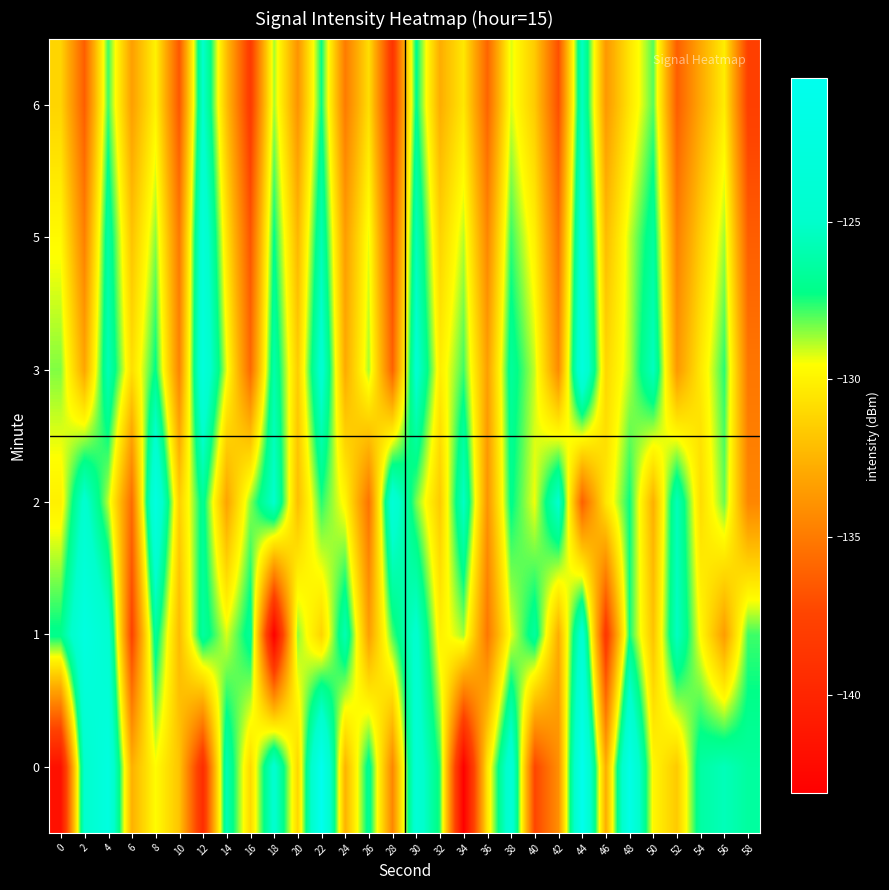

Reading left to right, list all the values displayed in this chart.

0: 0=-141.7	2=-124.8	4=-122.4	6=-132.6	8=-129.6	10=-131.8	12=-139.3	14=-125.8	16=-131.0	18=-124.5	20=-131.1	22=-120.4	24=-132.5	26=-126.7	28=-134.5	30=-123.8	32=-127.6	34=-143.1	36=-130.5	38=-123.5	40=-137.4	42=-134.1	44=-120.6	46=-132.8	48=-121.5	50=-129.8	52=-131.6	54=-126.3	56=-125.6	58=-126.5
1: 0=-127.1	2=-122.3	4=-124.3	6=-137.6	8=-126.7	10=-132.2	12=-126.5	14=-129.2	16=-126.7	18=-143.1	20=-128.5	22=-131.2	24=-125.8	26=-133.4	28=-127.9	30=-124.6	32=-130.1	34=-128.7	36=-135.2	38=-129.3	40=-126.5	42=-132.8	44=-124.1	46=-138.6	48=-127.4	50=-131.9	52=-125.3	54=-129.7	56=-133.5	58=-127.8
2: 0=-130.1	2=-124.5	4=-128.9	6=-135.7	8=-122.3	10=-131.4	12=-126.8	14=-133.2	16=-128.5	18=-124.9	20=-132.1	22=-127.6	24=-129.8	26=-135.4	28=-123.7	30=-128.3	32=-131.6	34=-125.2	36=-133.9	38=-127.1	40=-129.4	42=-124.8	44=-136.2	46=-130.5	48=-127.3	50=-132.7	52=-125.6	54=-130.9	56=-128.2	58=-134.5
3: 0=-128.4	2=-133.1	4=-125.7	6=-130.8	8=-127.2	10=-134.6	12=-122.9	14=-129.3	16=-135.8	18=-126.1	20=-131.5	22=-124.3	24=-132.9	26=-128.7	28=-136.1	30=-124.5	32=-130.2	34=-127.8	36=-133.4	38=-126.6	40=-129.0	42=-134.3	44=-122.7	46=-131.1	48=-128.9	50=-125.4	52=-133.7	54=-130.4	56=-127.6	58=-135.2
5: 0=-129.7	2=-134.8	4=-126.3	6=-131.9	8=-128.5	10=-135.1	12=-123.4	14=-130.6	16=-136.7	18=-127.2	20=-132.4	22=-125.8	24=-133.5	26=-129.3	28=-137.2	30=-125.6	32=-131.3	34=-128.9	36=-134.5	38=-127.7	40=-130.1	42=-135.4	44=-123.8	46=-132.2	48=-129.0	50=-126.5	52=-134.8	54=-131.5	56=-128.7	58=-136.3
6: 0=-131.2	2=-136.3	4=-127.8	6=-133.4	8=-130.0	10=-136.6	12=-124.9	14=-132.1	16=-138.2	18=-128.7	20=-133.9	22=-127.3	24=-135.0	26=-130.8	28=-138.7	30=-127.1	32=-132.8	34=-130.4	36=-136.0	38=-129.2	40=-131.6	42=-136.9	44=-125.3	46=-133.7	48=-130.5	50=-128.0	52=-136.3	54=-133.0	56=-130.2	58=-137.8